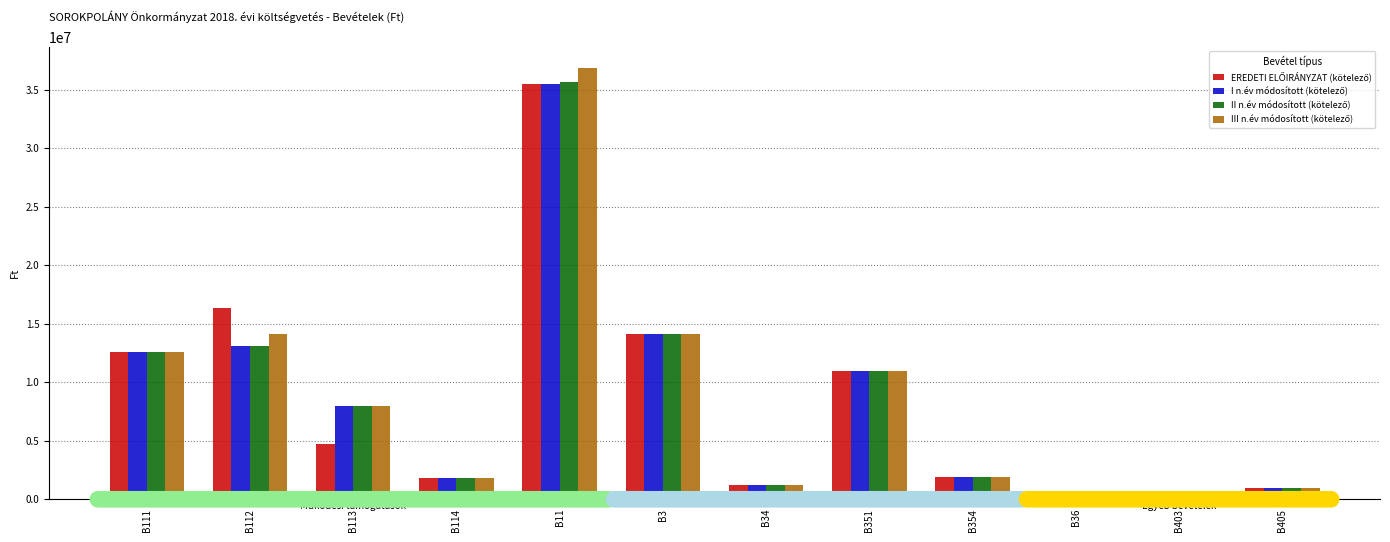

How many data points does each series have?

12